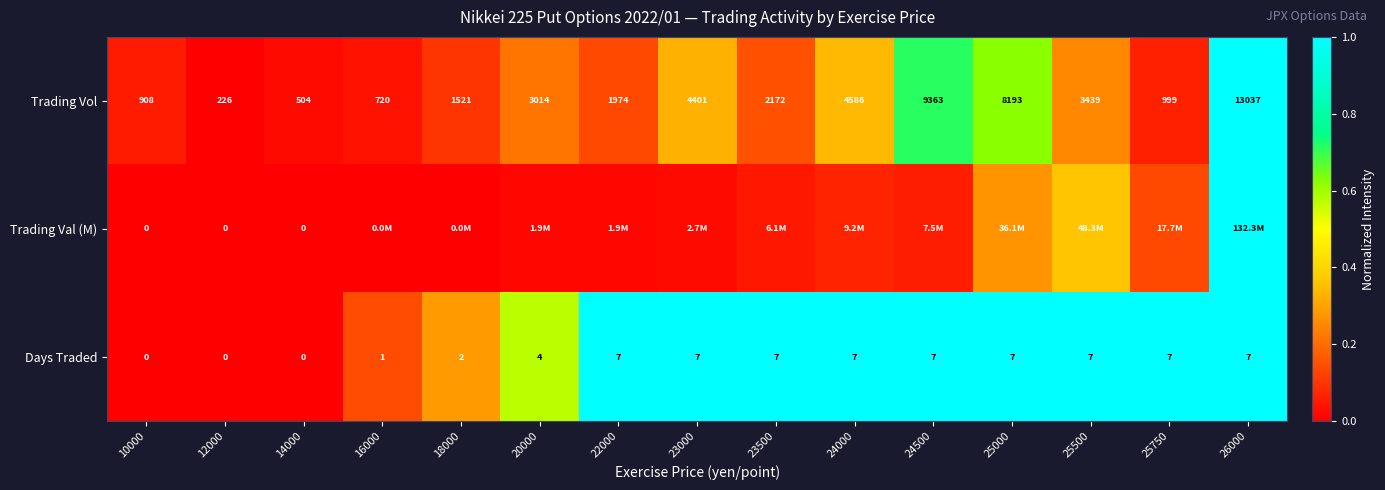

Is the value of Days Traded at 22000 greater than the value of Trading Vol at 16000?

No